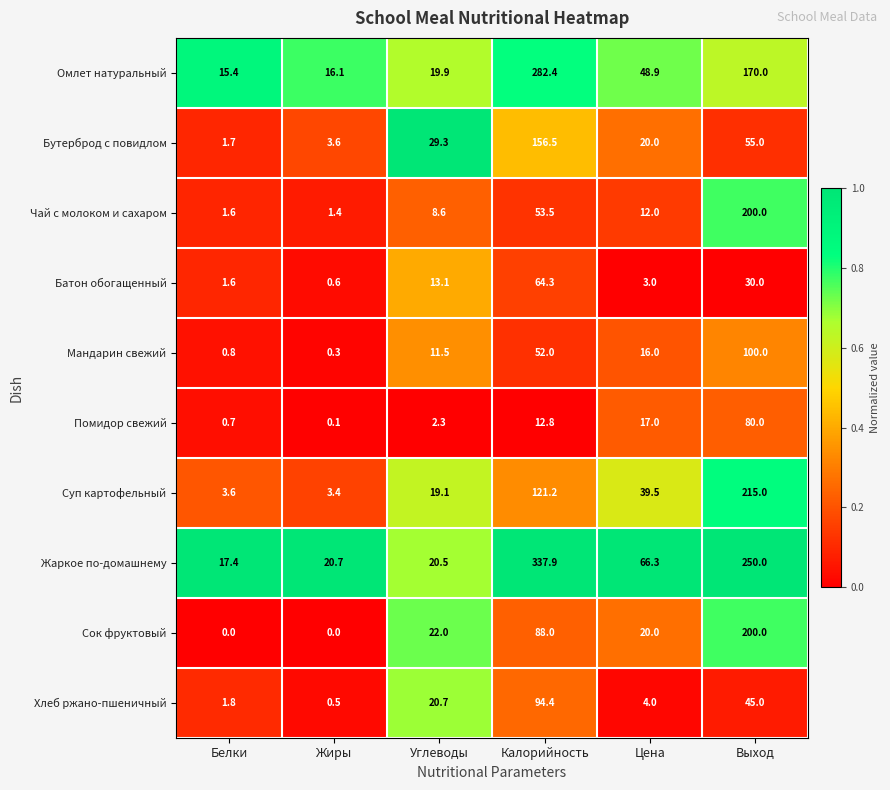

What is the total value across all series at Белки?

44.6